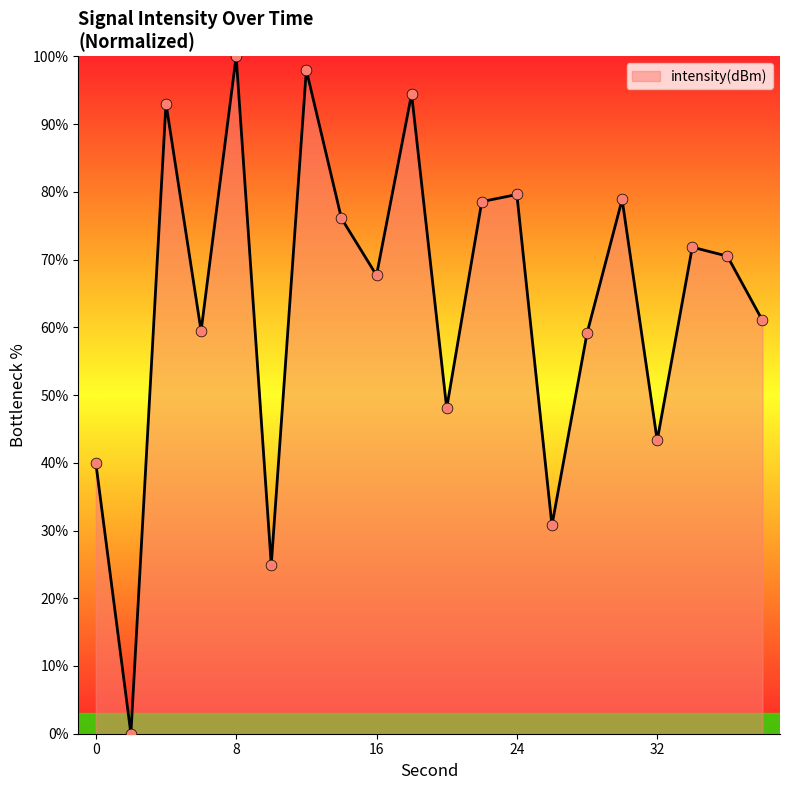

What is the difference between the maximum and minimum values?

100.0